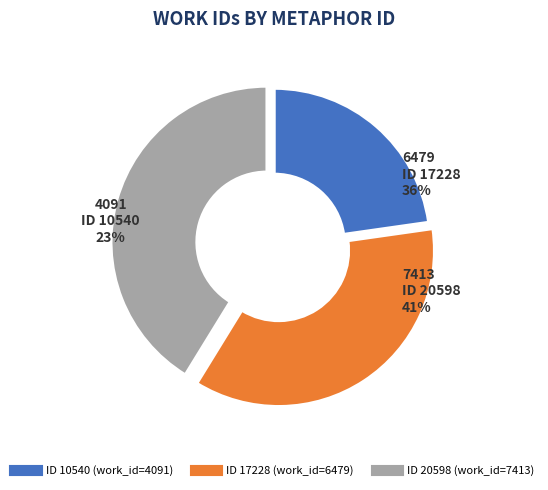

To the nearest percent, what percentage of the pie is 20598?

41%